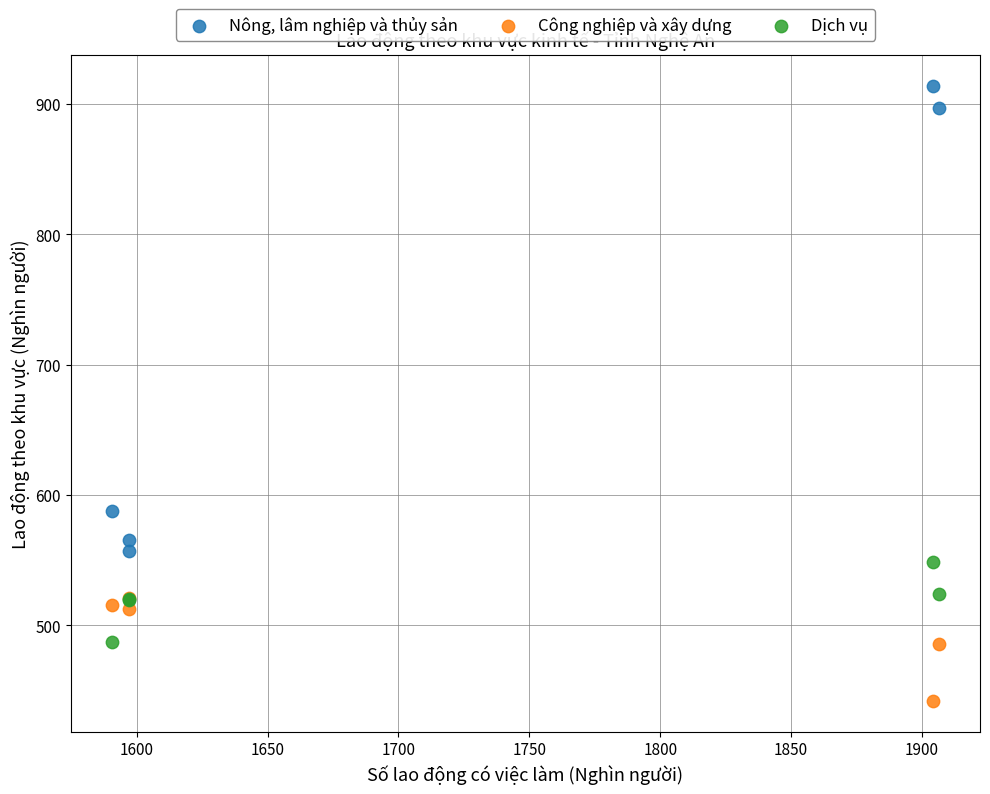

Which series has the widest spread of Y values?

Nông, lâm nghiệp và thủy sản